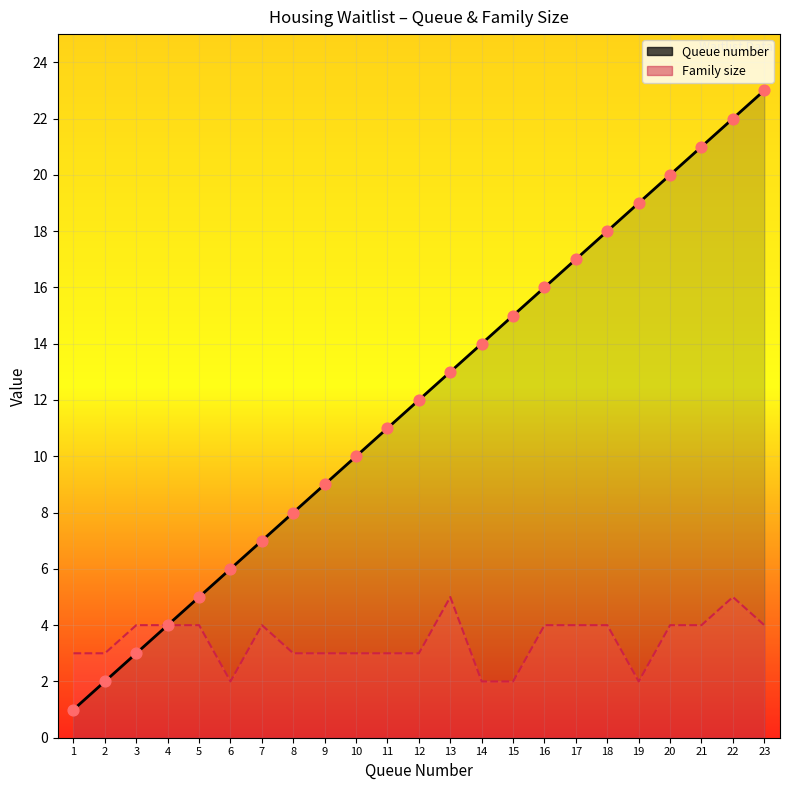

At which category is the sum across all series the highest?

22